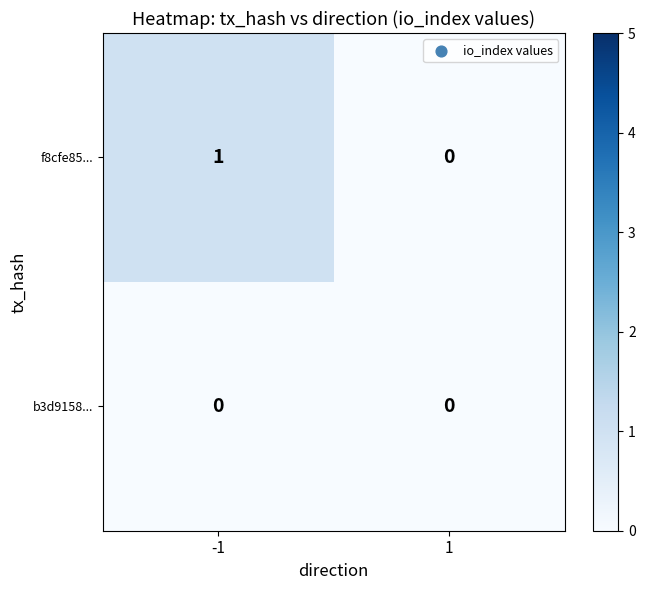

Is the value of f8cfe85... at -1 greater than the value of b3d9158... at 1?

Yes